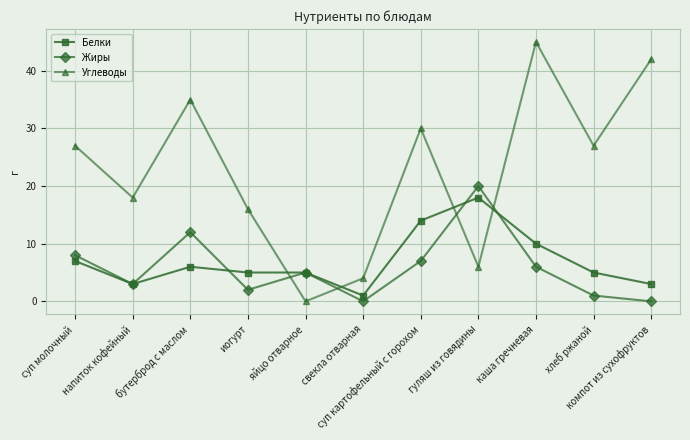

Reading left to right, transcribe all the data shown in this chart.

Белки: 7	3	6	5	5	1	14	18	10	5	3
Жиры: 8	3	12	2	5	0	7	20	6	1	0
Углеводы: 27	18	35	16	0	4	30	6	45	27	42